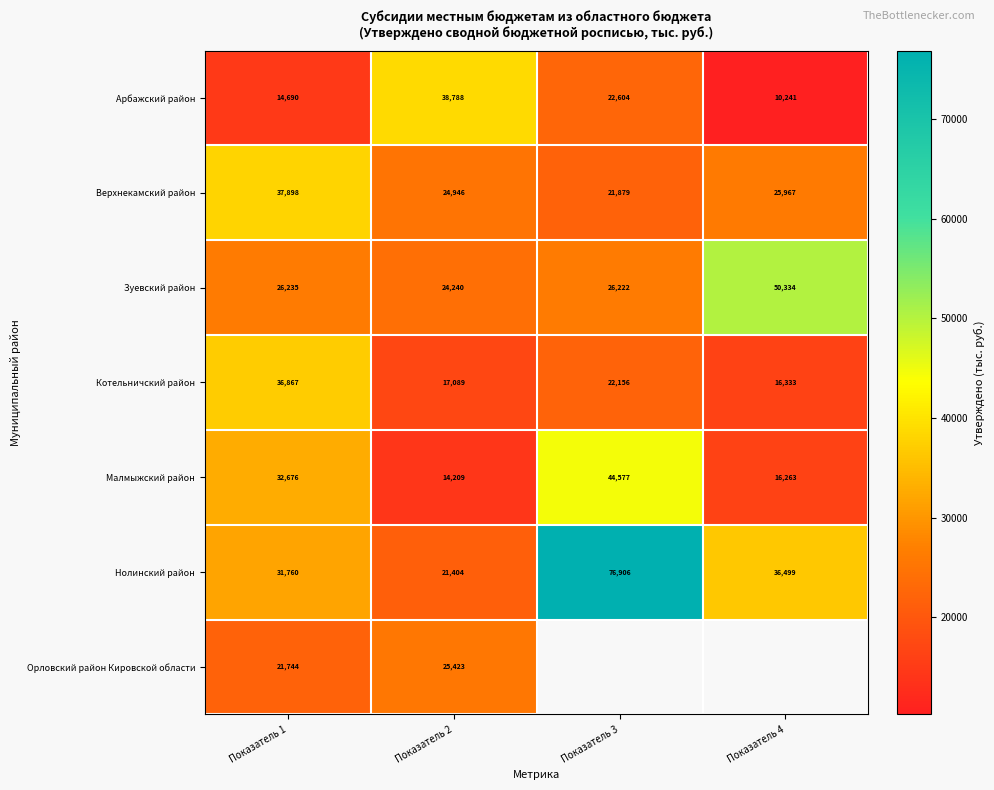

The Арбажский район series shows 8802.2 at Показатель 2. True or false?

False